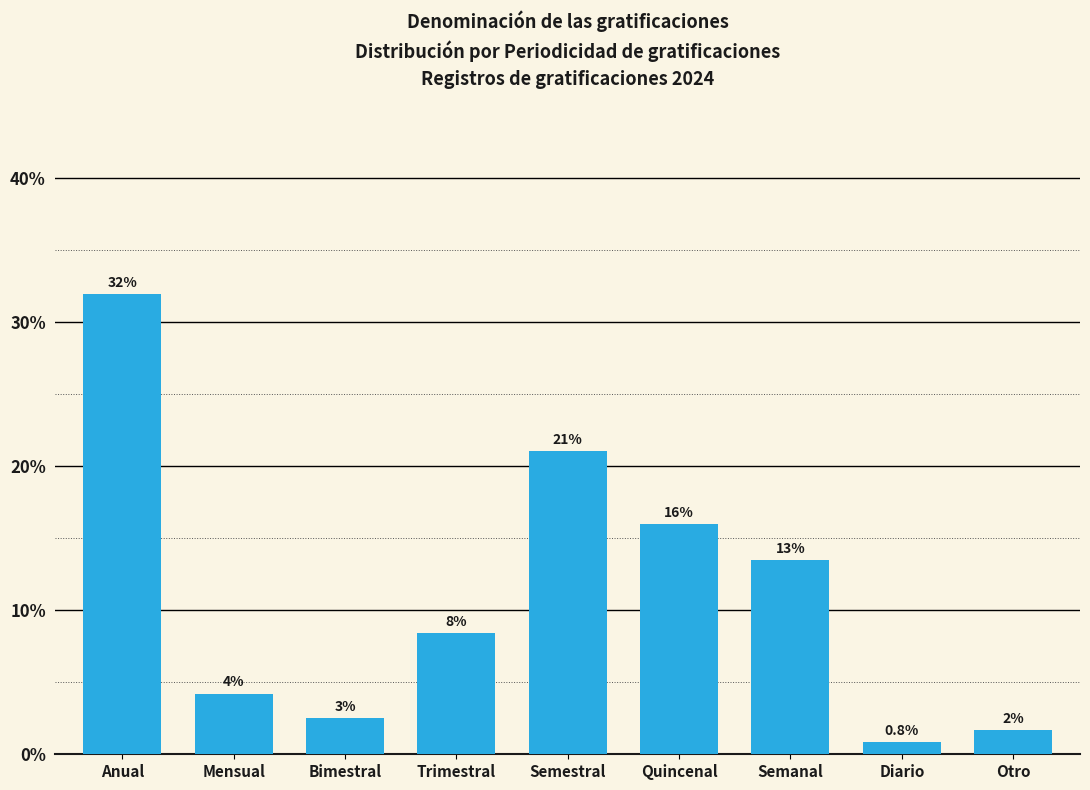

Where does the data first go above 8?

Anual